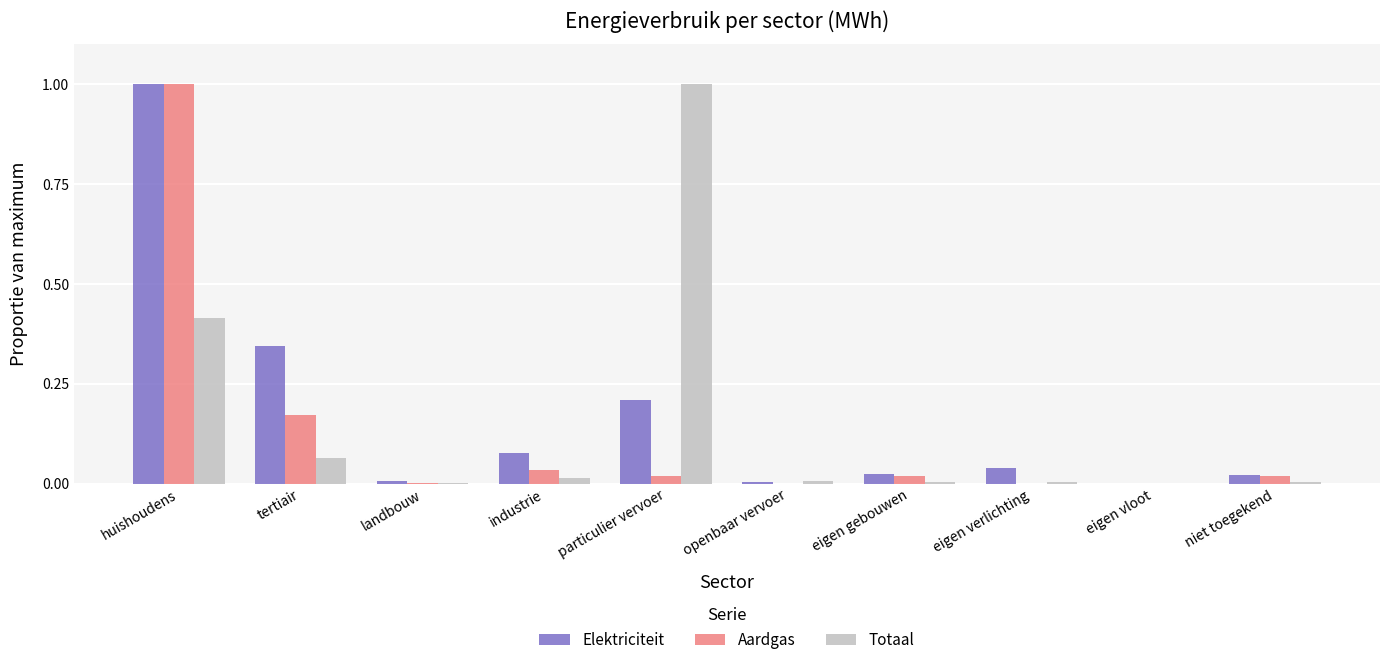

Between huishoudens and eigen verlichting, which series saw the biggest shift?

Aardgas